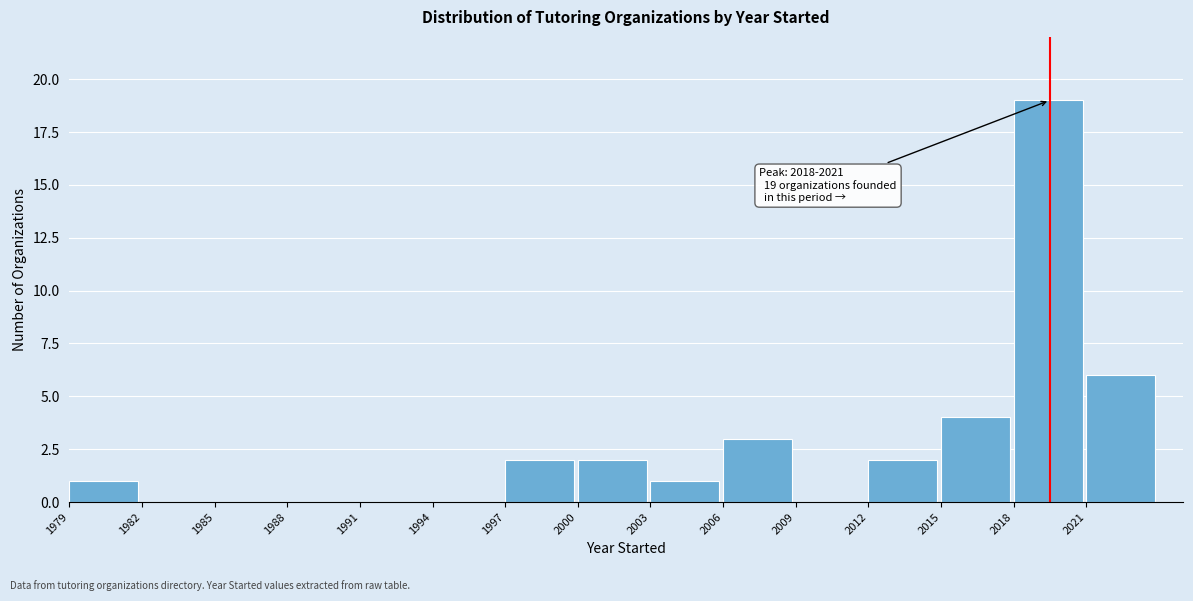

Over which range of the x-axis is the bar tallest?

2018 to 2021